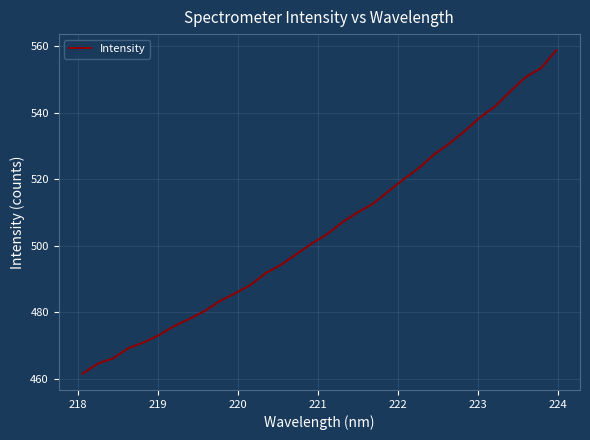

Count the number of values greater than 503.

16